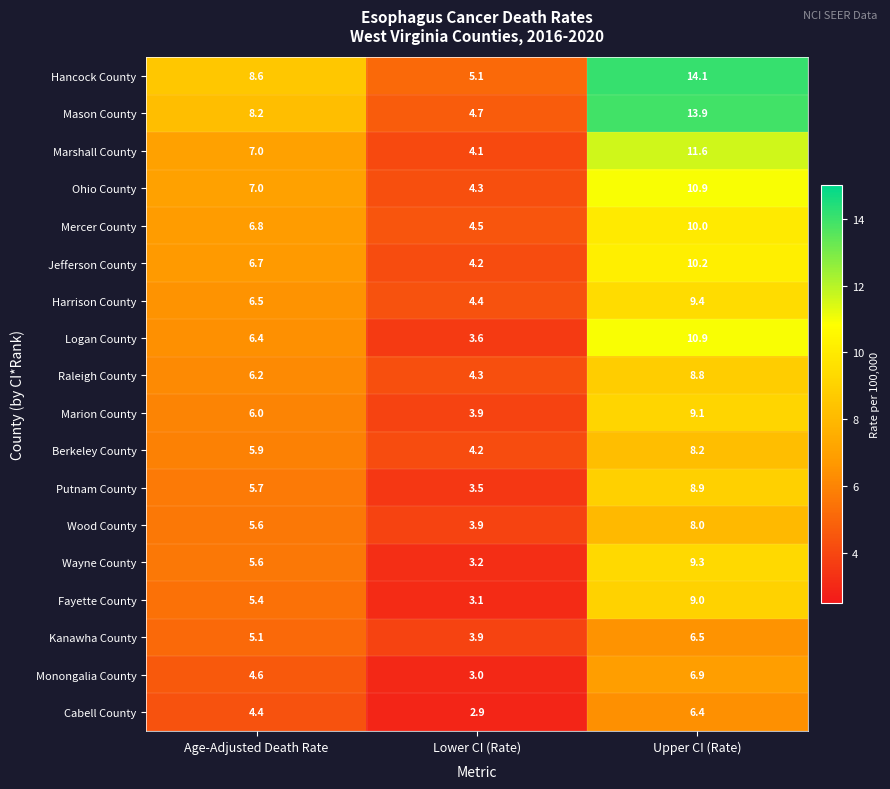

At how many categories does at least one series exceed 3?

3